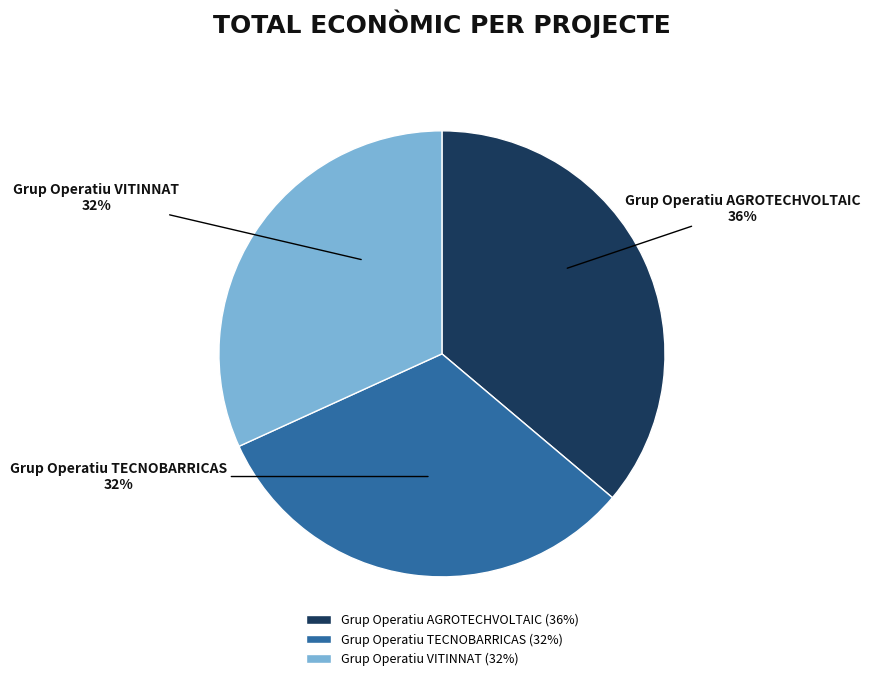

Combined, do Grup Operatiu AGROTECHVOLTAIC and Grup Operatiu TECNOBARRICAS account for over 50%?

Yes